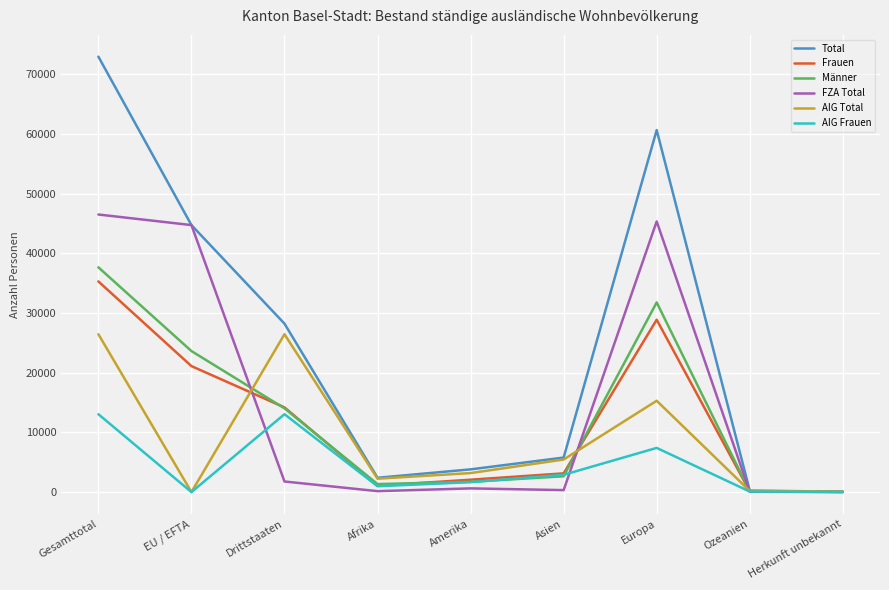

How many lines are shown in the chart?

6